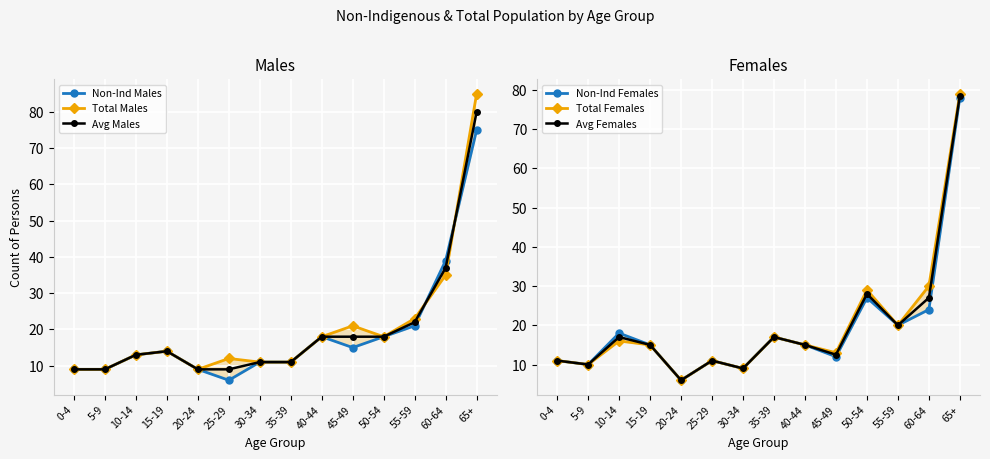

What is the difference between the second highest and second lowest values in the Avg Males series?

28